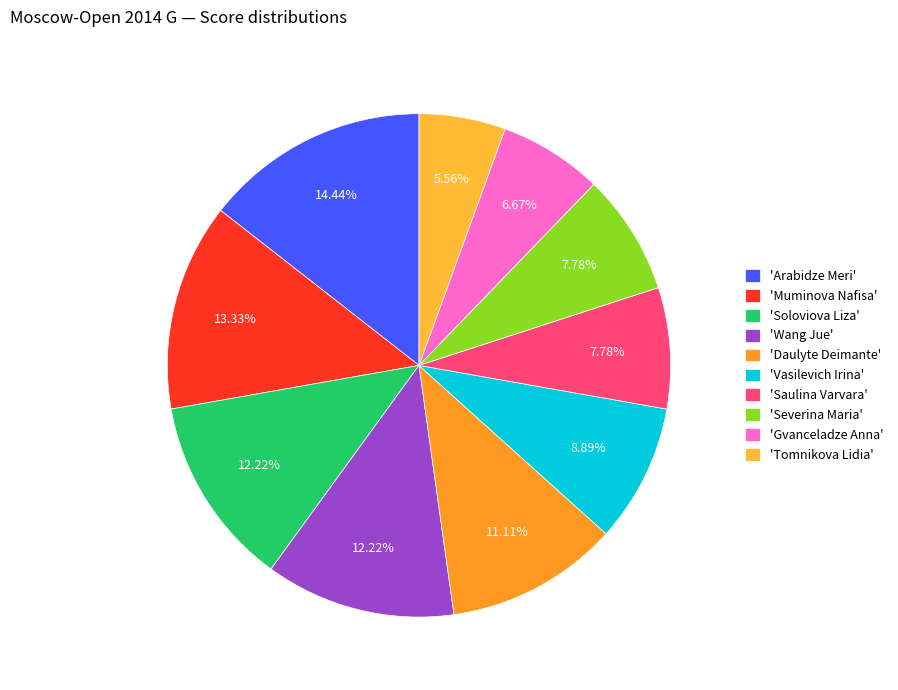

Count the number of slices in the pie.

10